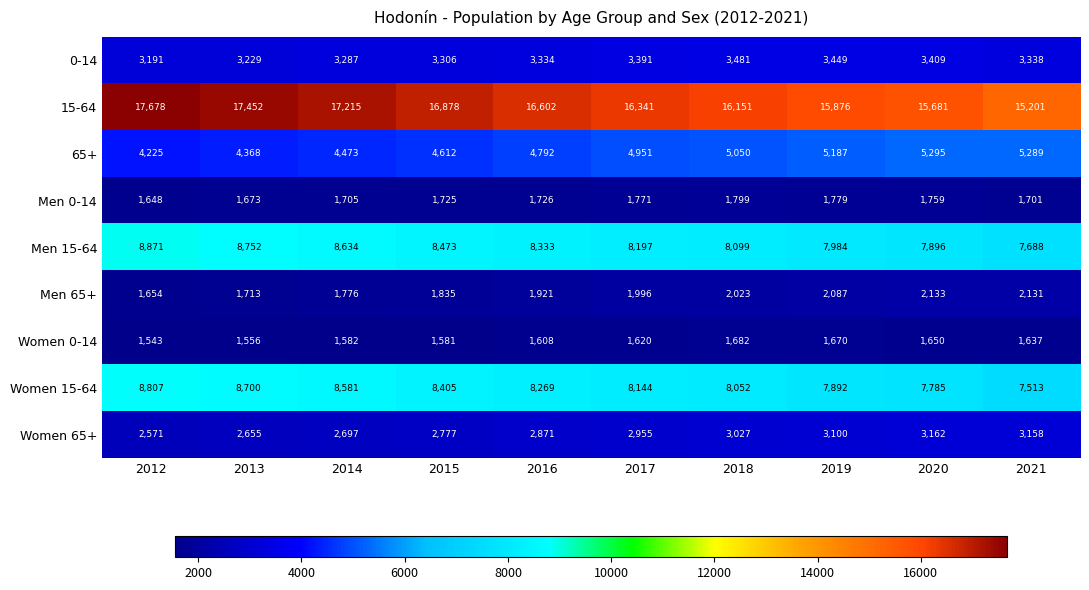

Is the value of Men 0-14 at 2019 greater than the value of 0-14 at 2019?

No